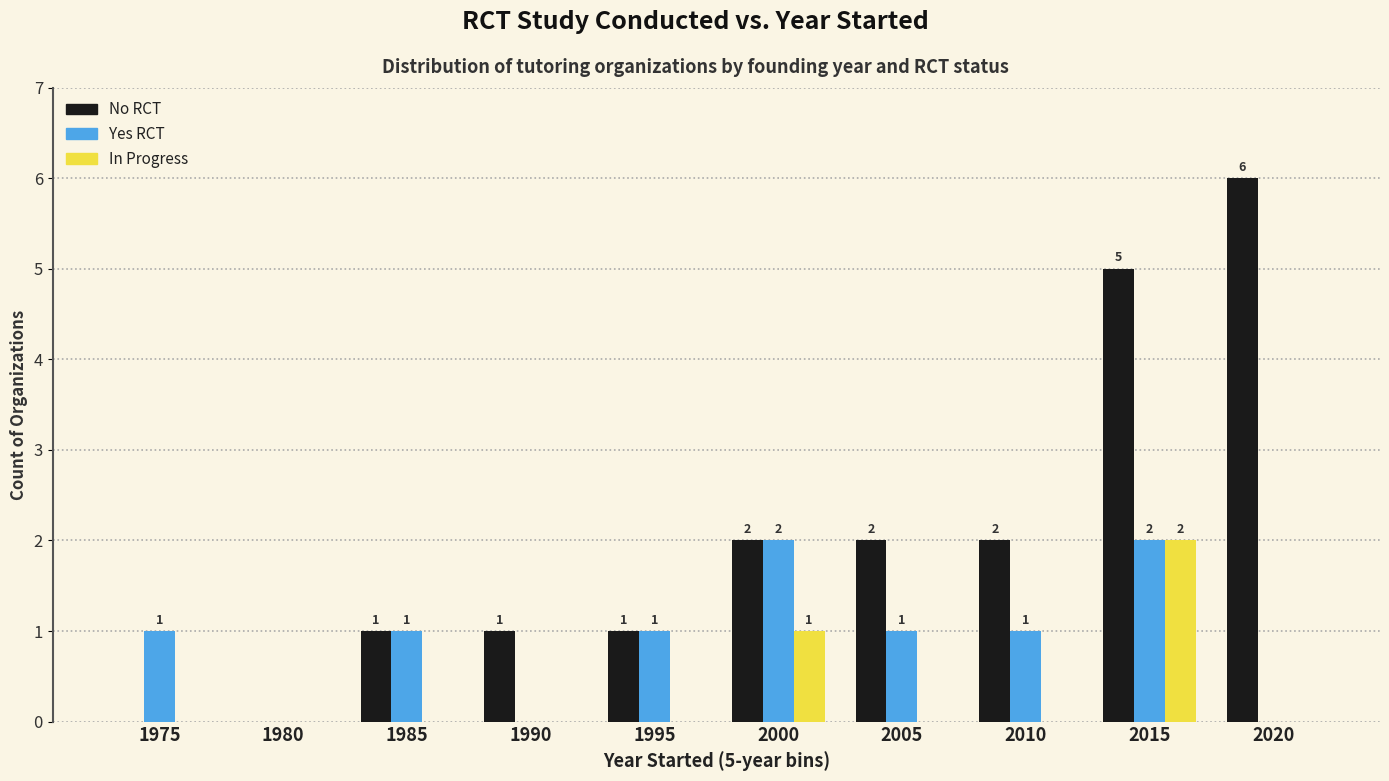

What is the greatest value displayed?

6